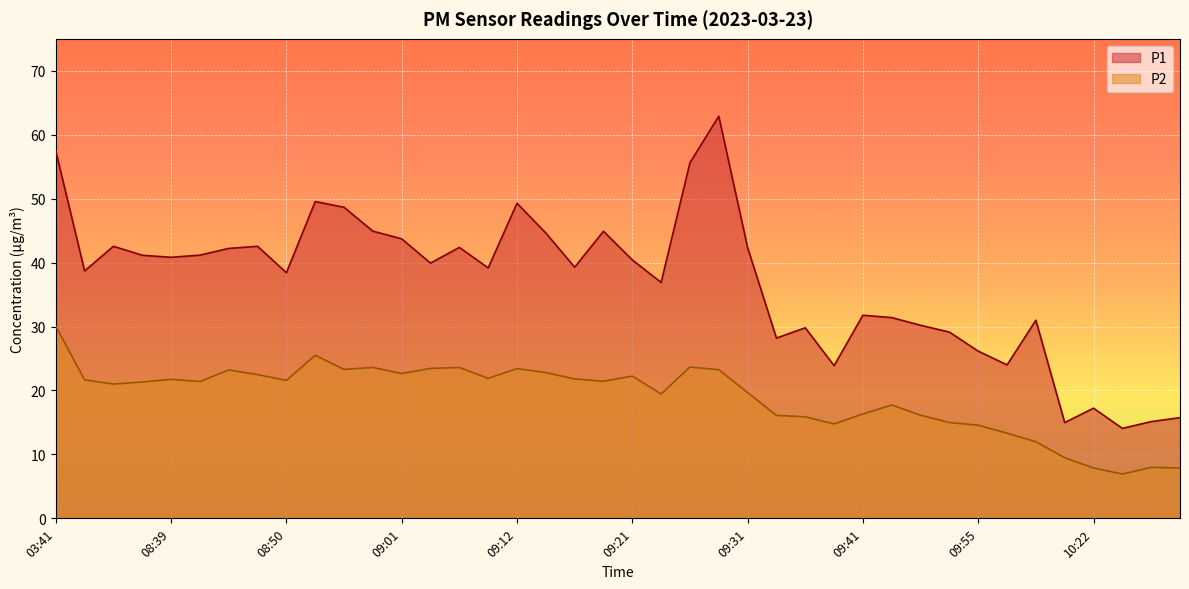

What is the difference between the maximum and minimum values in the P1 series?

48.8